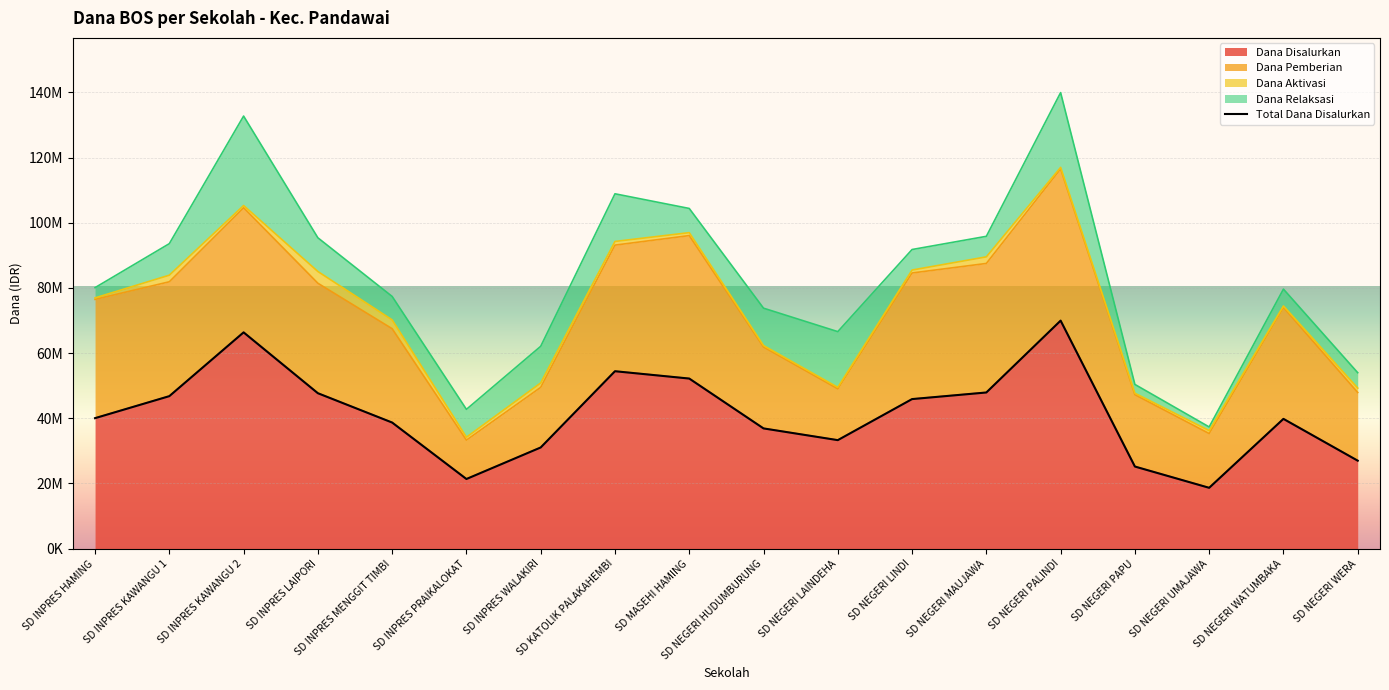

Which has a higher value, SD INPRES LAIPORI or SD NEGERI HUDUMBURUNG?

SD INPRES LAIPORI